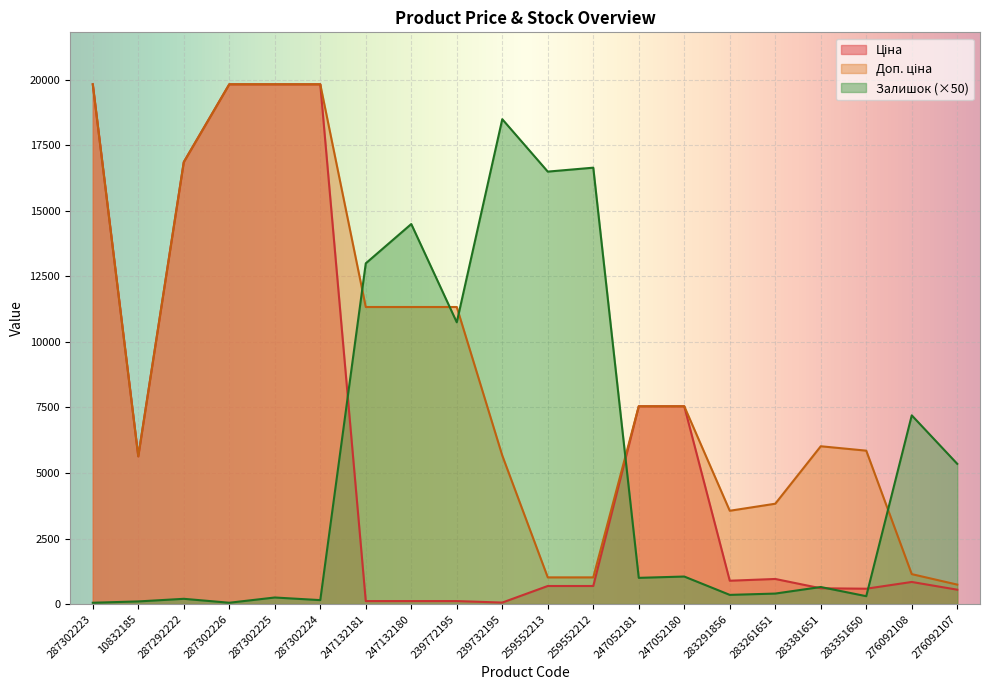

True or false: Залишок has a value of 18500.0 at 239732195.

True